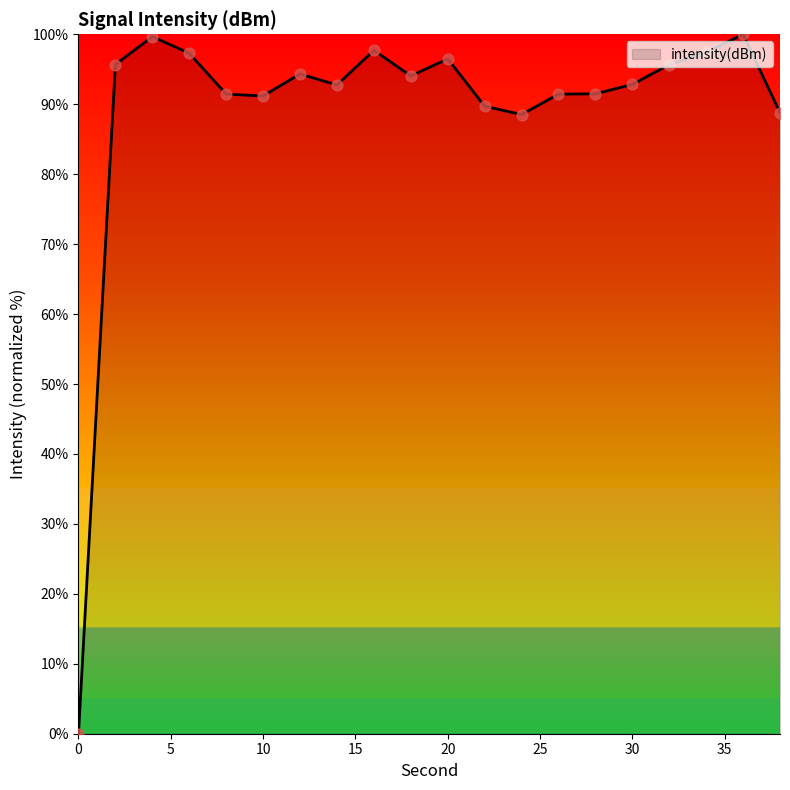

What is the maximum value shown in the chart?

100.0